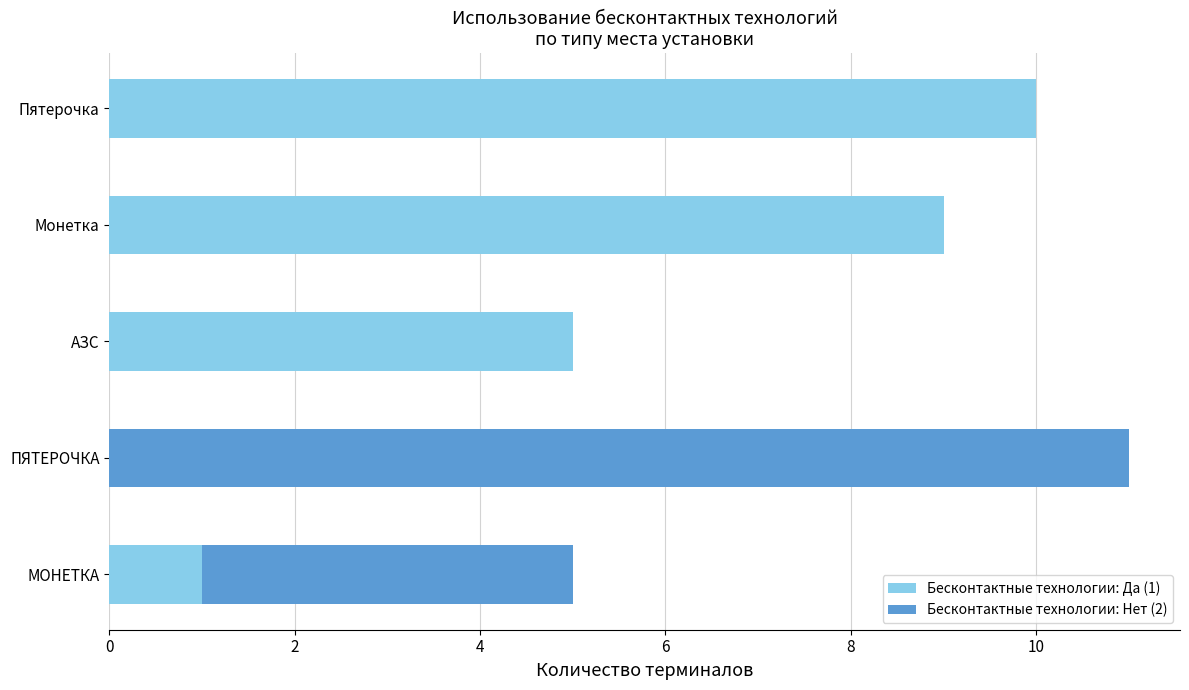

Which category has the highest value in the Бесконтактные технологии: Да (1) series?

Пятерочка